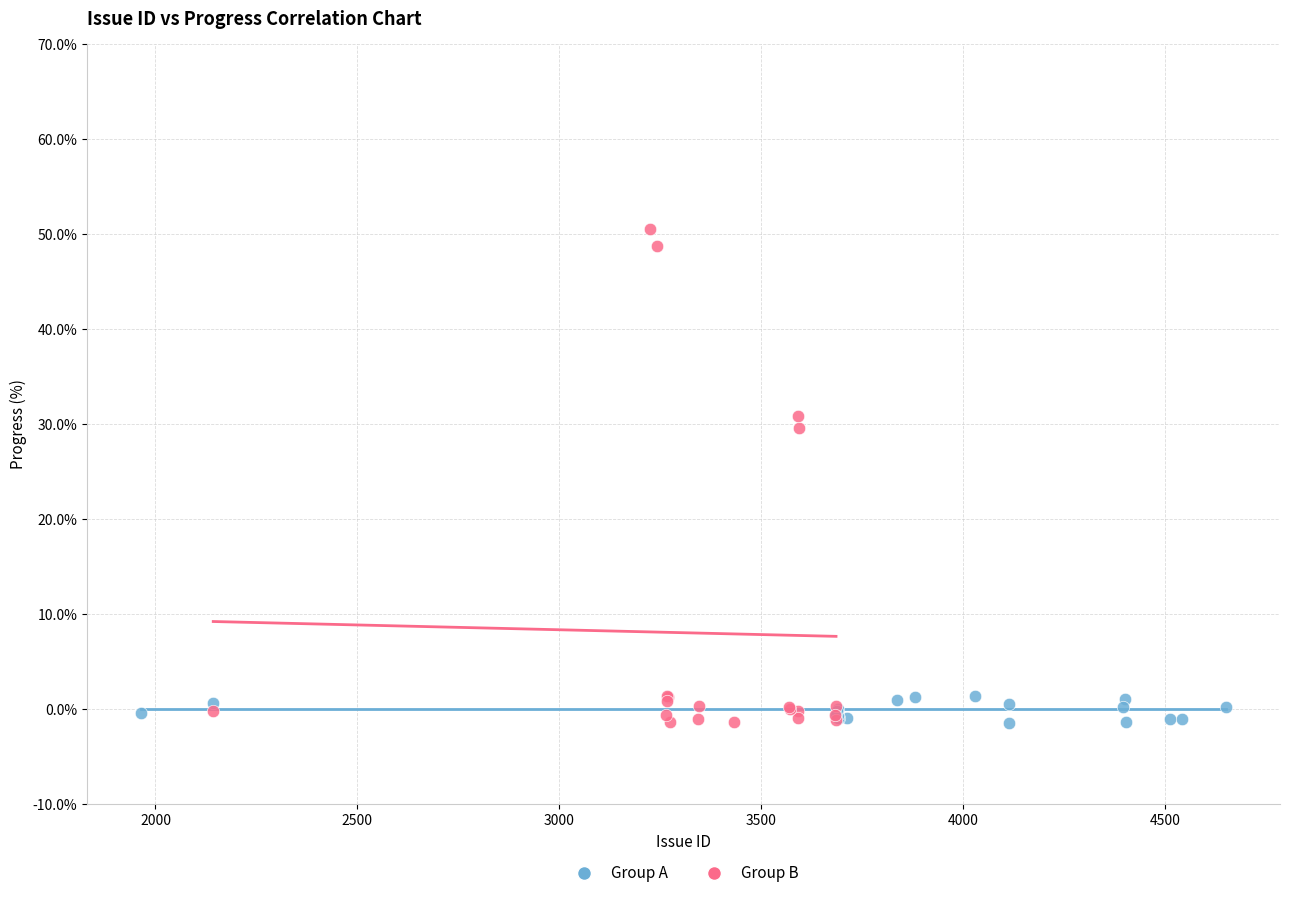

Which series contains the highest Y value?

Group B